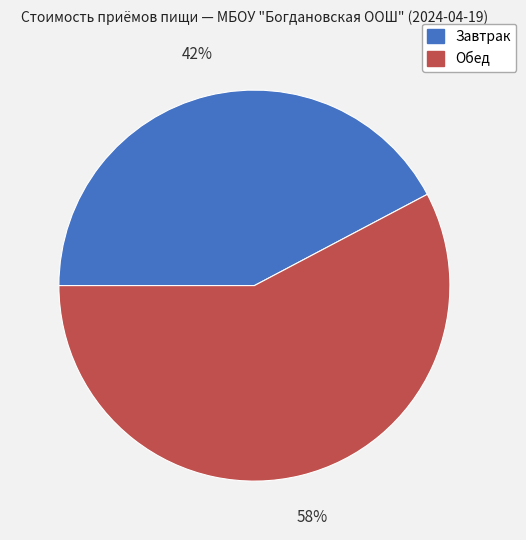

To the nearest percent, what is the average slice percentage?

50%